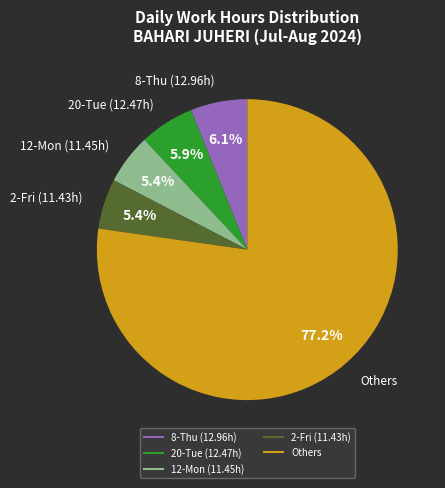

Count the number of slices in the pie.

5